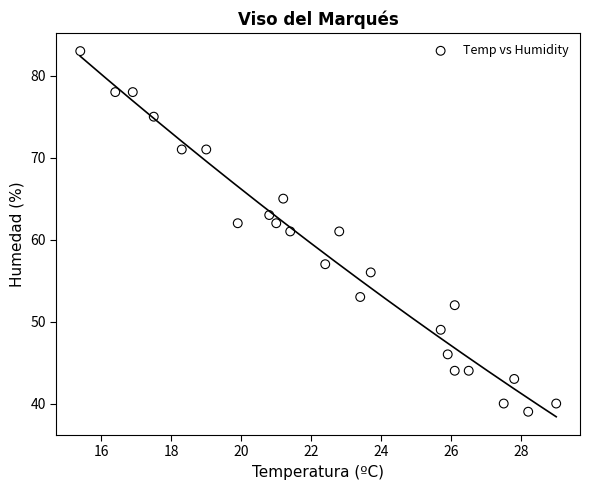

What is the range of Y values (max minus min)?

44